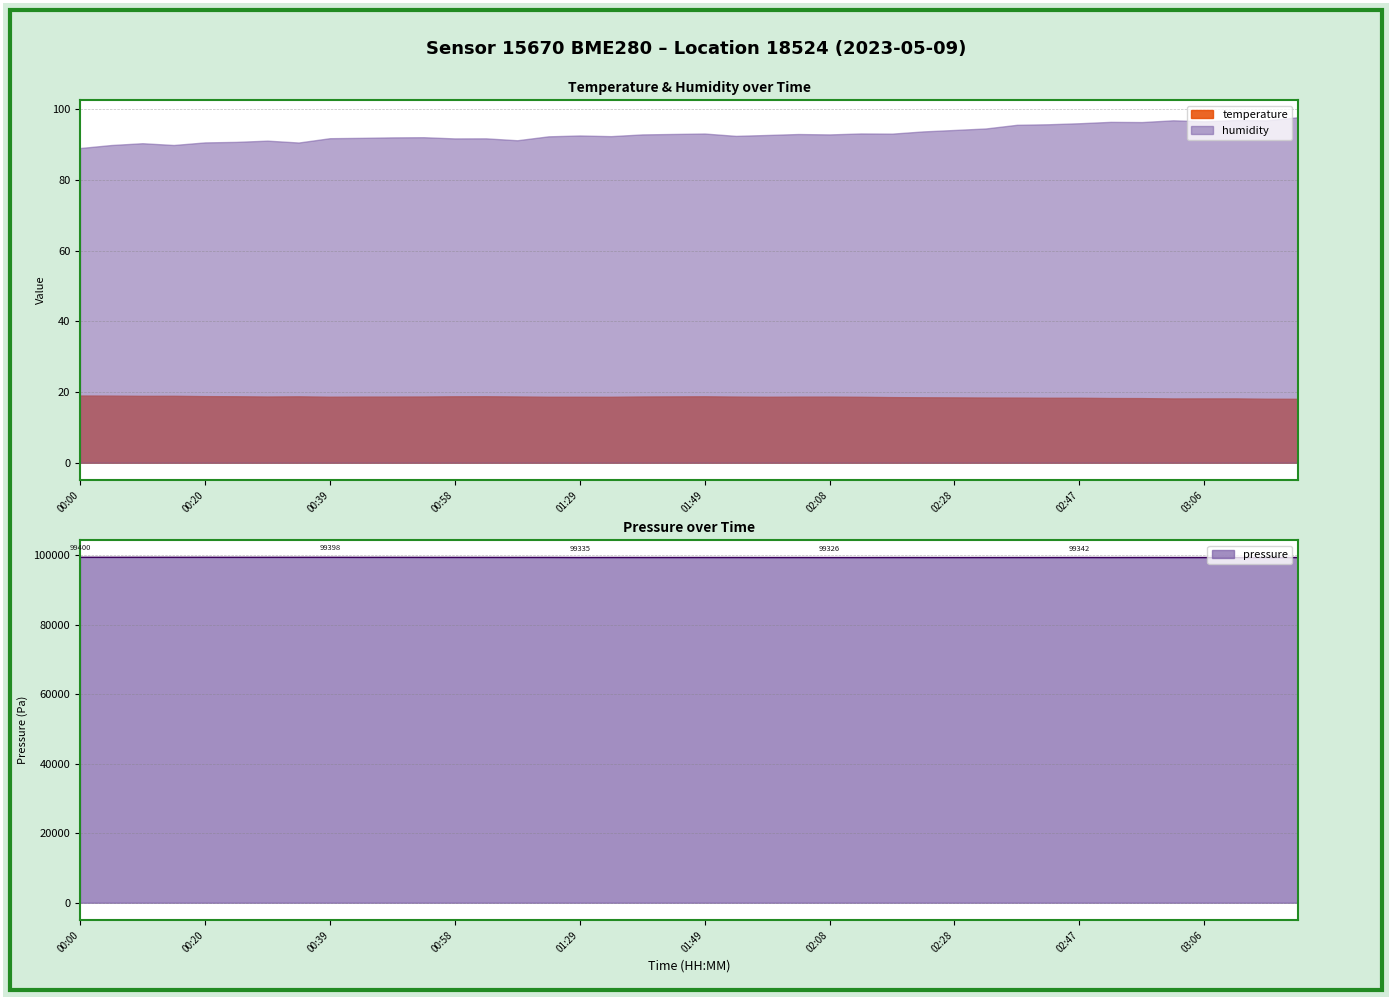

What position from the right is 02:57?

6